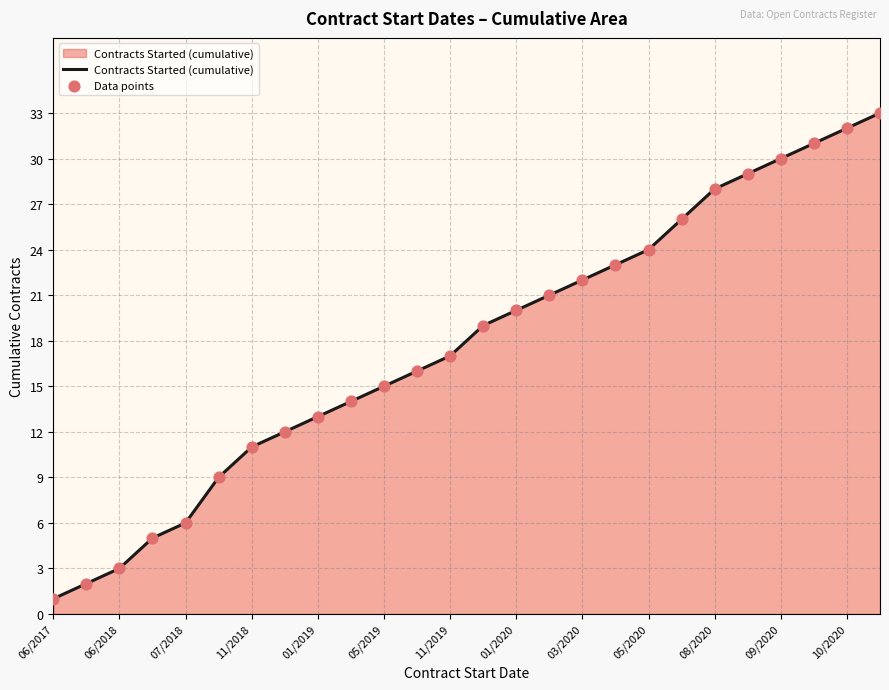

What is the difference between the maximum and minimum values?

32